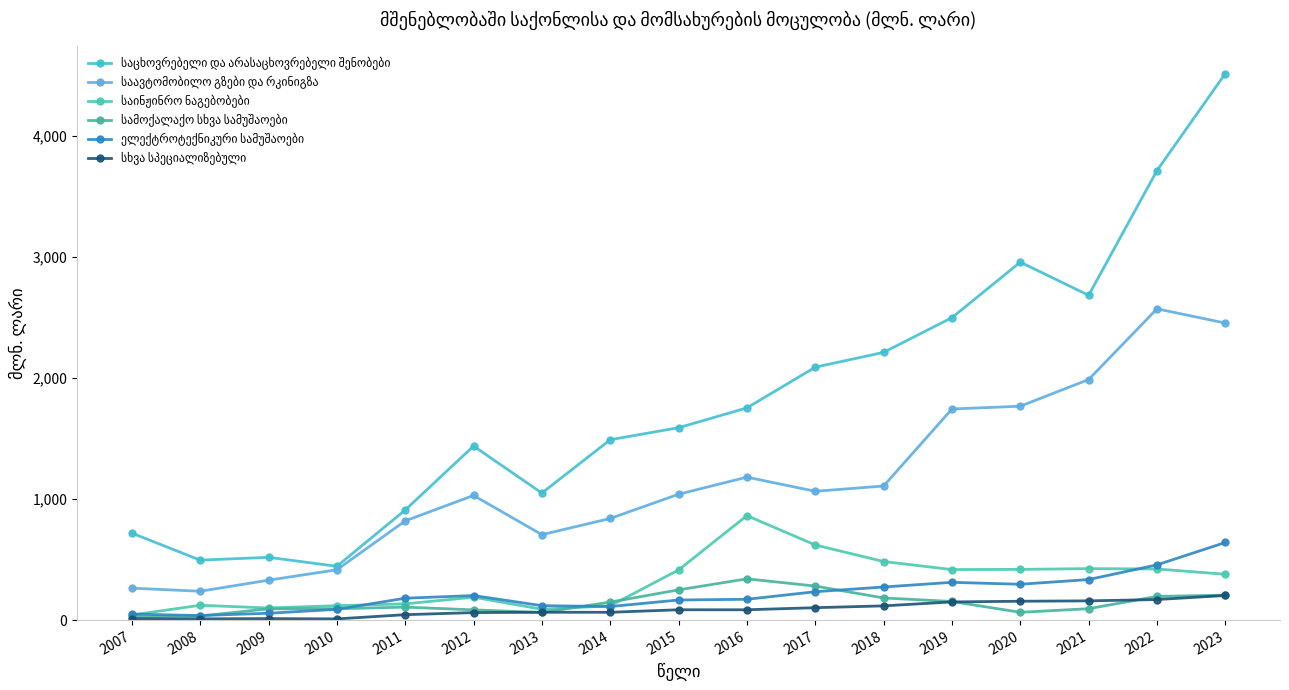

The საინჟინრო ნაგებობები series shows 424.8 at 2021. True or false?

True